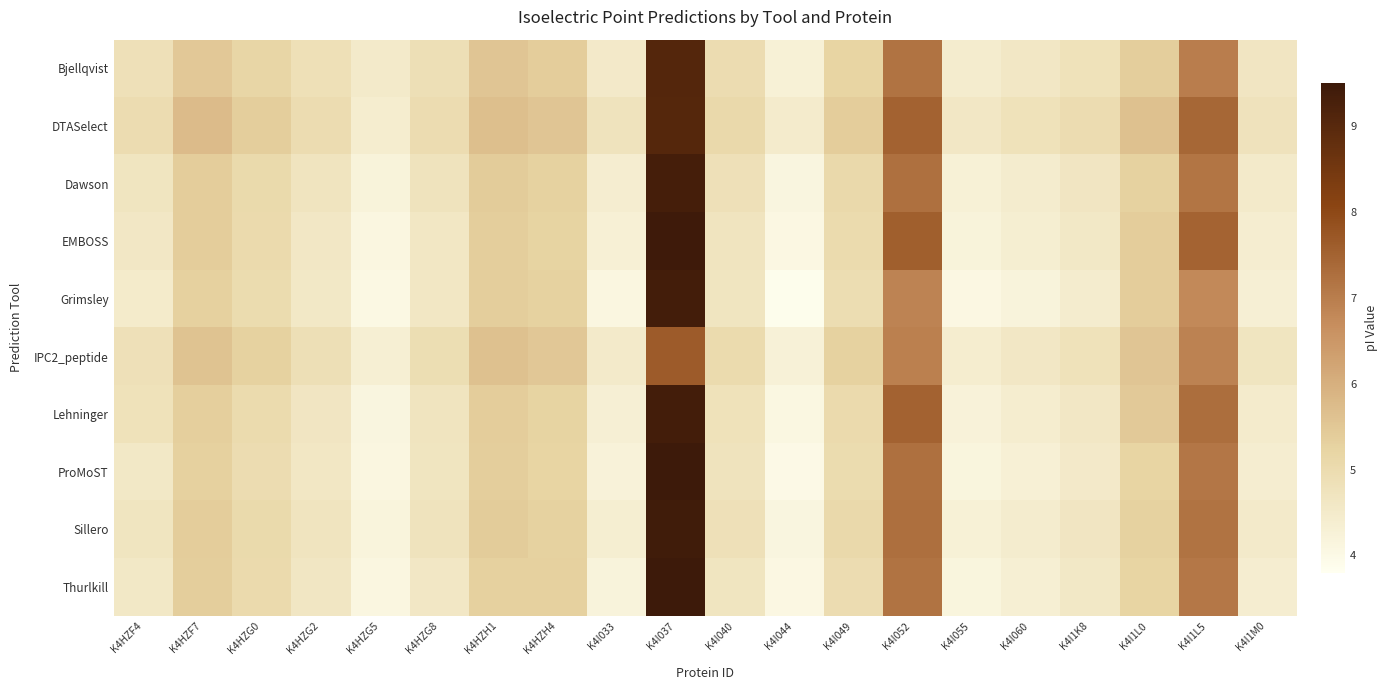

Reading left to right, transcribe all the data shown in this chart.

Bjellqvist: K4HZF4=4.8	K4HZF7=5.5	K4HZG0=5.2	K4HZG2=4.9	K4HZG5=4.5	K4HZG8=4.9	K4HZH1=5.5	K4HZH4=5.4	K4I033=4.5	K4I037=9.1	K4I040=5.0	K4I044=4.3	K4I049=5.2	K4I052=7.2	K4I055=4.4	K4I060=4.6	K4I1K8=4.8	K4I1L0=5.4	K4I1L5=7.0	K4I1M0=4.6
DTASelect: K4HZF4=5.0	K4HZF7=5.7	K4HZG0=5.4	K4HZG2=5.0	K4HZG5=4.4	K4HZG8=5.0	K4HZH1=5.7	K4HZH4=5.5	K4I033=4.7	K4I037=9.0	K4I040=5.1	K4I044=4.5	K4I049=5.4	K4I052=7.5	K4I055=4.6	K4I060=4.8	K4I1K8=5.0	K4I1L0=5.6	K4I1L5=7.4	K4I1M0=4.8
Dawson: K4HZF4=4.7	K4HZF7=5.4	K4HZG0=5.1	K4HZG2=4.7	K4HZG5=4.2	K4HZG8=4.7	K4HZH1=5.4	K4HZH4=5.3	K4I033=4.4	K4I037=9.3	K4I040=4.8	K4I044=4.1	K4I049=5.1	K4I052=7.2	K4I055=4.3	K4I060=4.4	K4I1K8=4.6	K4I1L0=5.3	K4I1L5=7.1	K4I1M0=4.5
EMBOSS: K4HZF4=4.6	K4HZF7=5.4	K4HZG0=5.0	K4HZG2=4.6	K4HZG5=4.1	K4HZG8=4.6	K4HZH1=5.4	K4HZH4=5.2	K4I033=4.3	K4I037=9.5	K4I040=4.7	K4I044=4.1	K4I049=5.0	K4I052=7.6	K4I055=4.2	K4I060=4.4	K4I1K8=4.6	K4I1L0=5.4	K4I1L5=7.5	K4I1M0=4.4
Grimsley: K4HZF4=4.5	K4HZF7=5.3	K4HZG0=5.0	K4HZG2=4.6	K4HZG5=4.0	K4HZG8=4.6	K4HZH1=5.4	K4HZH4=5.3	K4I033=4.1	K4I037=9.4	K4I040=4.7	K4I044=3.9	K4I049=5.0	K4I052=6.9	K4I055=4.0	K4I060=4.2	K4I1K8=4.4	K4I1L0=5.4	K4I1L5=6.8	K4I1M0=4.3
IPC2_peptide: K4HZF4=4.8	K4HZF7=5.6	K4HZG0=5.3	K4HZG2=4.9	K4HZG5=4.3	K4HZG8=4.9	K4HZH1=5.6	K4HZH4=5.5	K4I033=4.5	K4I037=7.6	K4I040=5.0	K4I044=4.3	K4I049=5.3	K4I052=7.0	K4I055=4.4	K4I060=4.6	K4I1K8=4.8	K4I1L0=5.5	K4I1L5=6.9	K4I1M0=4.7
Lehninger: K4HZF4=4.8	K4HZF7=5.3	K4HZG0=5.0	K4HZG2=4.7	K4HZG5=4.1	K4HZG8=4.7	K4HZH1=5.4	K4HZH4=5.2	K4I033=4.3	K4I037=9.4	K4I040=4.8	K4I044=4.1	K4I049=5.0	K4I052=7.5	K4I055=4.2	K4I060=4.4	K4I1K8=4.6	K4I1L0=5.5	K4I1L5=7.3	K4I1M0=4.5
ProMoST: K4HZF4=4.6	K4HZF7=5.3	K4HZG0=5.0	K4HZG2=4.6	K4HZG5=4.1	K4HZG8=4.7	K4HZH1=5.4	K4HZH4=5.2	K4I033=4.2	K4I037=9.5	K4I040=4.7	K4I044=4.0	K4I049=5.0	K4I052=7.2	K4I055=4.2	K4I060=4.3	K4I1K8=4.5	K4I1L0=5.2	K4I1L5=7.1	K4I1M0=4.4
Sillero: K4HZF4=4.7	K4HZF7=5.4	K4HZG0=5.1	K4HZG2=4.7	K4HZG5=4.2	K4HZG8=4.7	K4HZH1=5.4	K4HZH4=5.3	K4I033=4.4	K4I037=9.4	K4I040=4.8	K4I044=4.1	K4I049=5.1	K4I052=7.3	K4I055=4.3	K4I060=4.4	K4I1K8=4.6	K4I1L0=5.3	K4I1L5=7.2	K4I1M0=4.5
Thurlkill: K4HZF4=4.6	K4HZF7=5.4	K4HZG0=5.0	K4HZG2=4.6	K4HZG5=4.1	K4HZG8=4.6	K4HZH1=5.3	K4HZH4=5.3	K4I033=4.2	K4I037=9.5	K4I040=4.7	K4I044=4.0	K4I049=5.0	K4I052=7.2	K4I055=4.1	K4I060=4.4	K4I1K8=4.6	K4I1L0=5.2	K4I1L5=7.1	K4I1M0=4.4